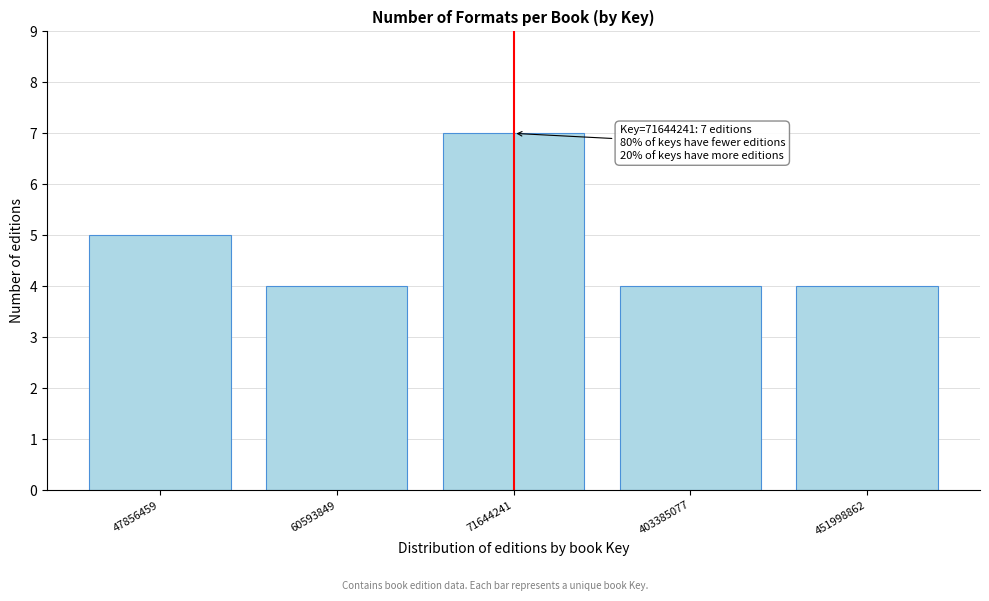

Reading left to right, what are all the values shown in this chart?

47856459=5	60593849=4	71644241=7	403385077=4	451998862=4